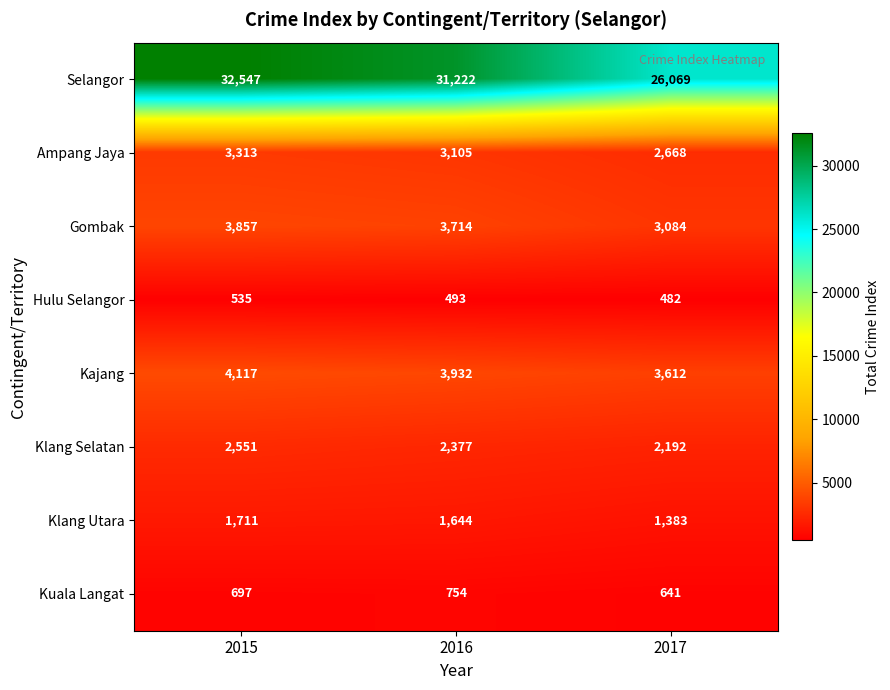

At which category does the chart reach its minimum across all series?

2017